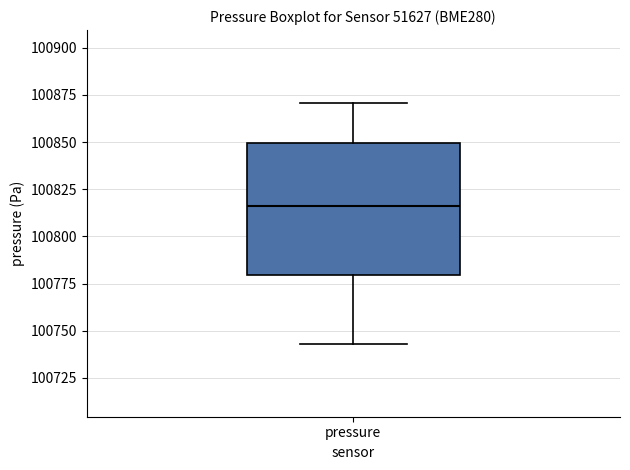

Read this box plot against the y-axis: the position of the median line, the range covered by the box, and the ends of both whiskers. The values are not printed on the chart, so give them approximately, as read against the axis.

median 100815, box 100780 to 100850, whiskers 100745 to 100870